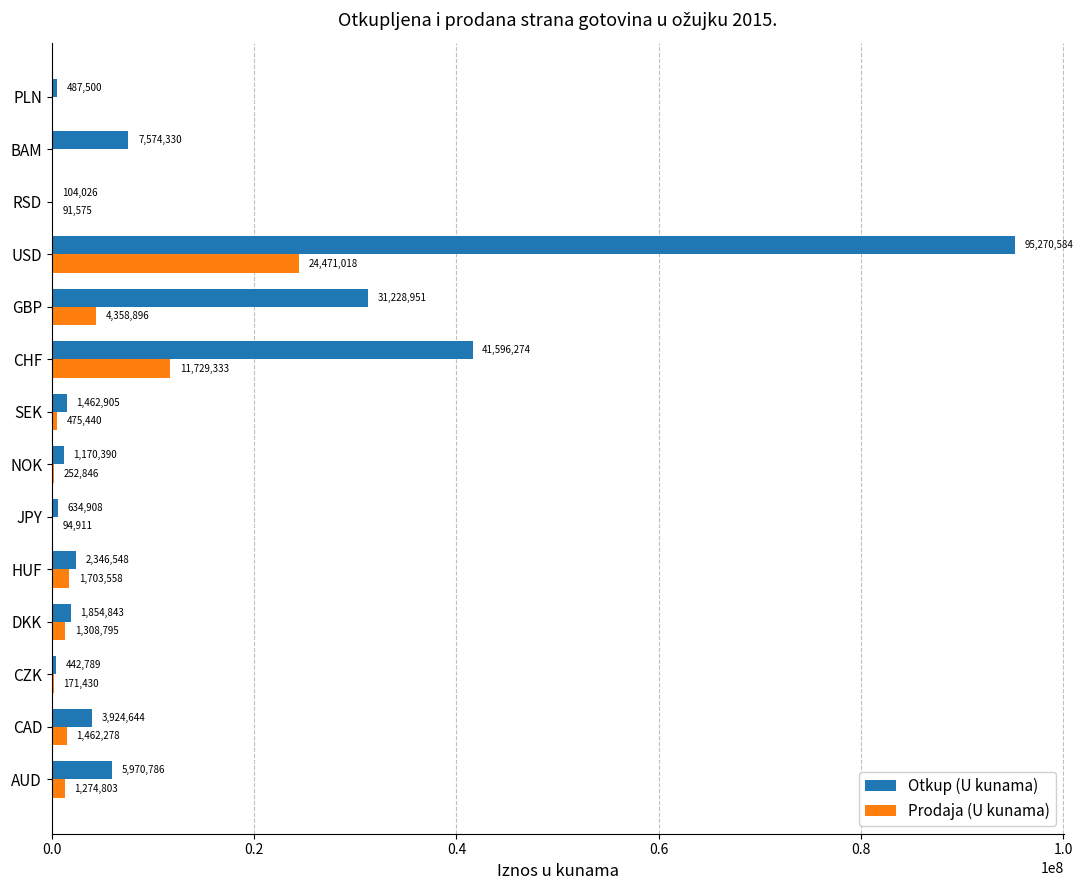

Which category has the highest value in the Prodaja (U kunama) series?

USD